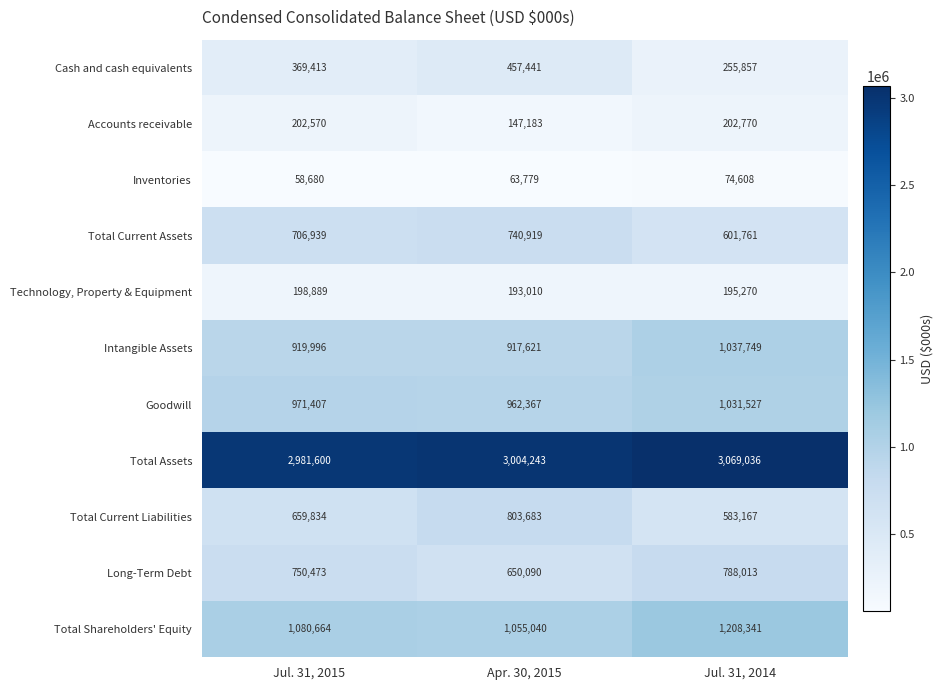

What is the highest value of the Total Shareholders' Equity series?

1208341